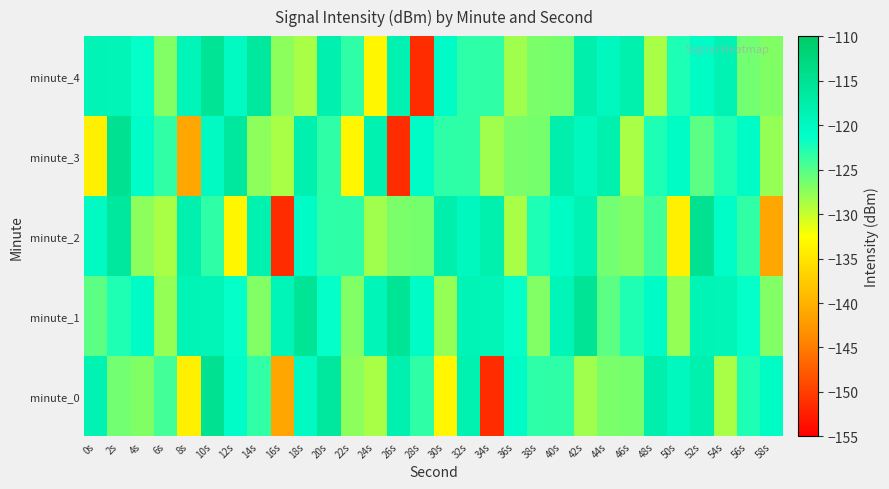

Reading left to right, what are all the values shown in this chart?

minute_0: 0s=-118.5	2s=-126.3	4s=-127.0	6s=-124.2	8s=-134.0	10s=-114.8	12s=-120.8	14s=-123.4	16s=-141.2	18s=-120.1	20s=-116.2	22s=-127.4	24s=-128.6	26s=-118.0	28s=-123.3	30s=-133.3	32s=-118.3	34s=-151.4	36s=-120.6	38s=-123.2	40s=-123.4	42s=-128.4	44s=-126.6	46s=-126.5	48s=-117.8	50s=-119.8	52s=-118.0	54s=-128.7	56s=-122.5	58s=-120.5
minute_1: 0s=-125.2	2s=-122.7	4s=-120.6	6s=-127.8	8s=-118.7	10s=-119.0	12s=-121.5	14s=-127.0	16s=-119.1	18s=-115.3	20s=-121.5	22s=-127.0	24s=-119.1	26s=-115.3	28s=-120.6	30s=-127.8	32s=-118.7	34s=-119.0	36s=-121.5	38s=-127.0	40s=-119.1	42s=-115.3	44s=-125.2	46s=-122.7	48s=-120.6	50s=-127.8	52s=-118.7	54s=-119.0	56s=-121.5	58s=-127.0
minute_2: 0s=-120.1	2s=-116.2	4s=-127.4	6s=-128.6	8s=-118.0	10s=-123.3	12s=-133.3	14s=-118.3	16s=-151.4	18s=-120.6	20s=-123.2	22s=-123.4	24s=-128.4	26s=-126.6	28s=-126.5	30s=-117.8	32s=-119.8	34s=-118.0	36s=-128.7	38s=-122.5	40s=-120.5	42s=-118.5	44s=-126.3	46s=-127.0	48s=-124.2	50s=-134.0	52s=-114.8	54s=-120.8	56s=-123.4	58s=-141.2
minute_3: 0s=-134.0	2s=-114.8	4s=-120.8	6s=-123.4	8s=-141.2	10s=-120.1	12s=-116.2	14s=-127.4	16s=-128.6	18s=-118.0	20s=-123.3	22s=-133.3	24s=-118.3	26s=-151.4	28s=-120.6	30s=-123.2	32s=-123.4	34s=-128.4	36s=-126.6	38s=-126.5	40s=-117.8	42s=-119.8	44s=-118.0	46s=-128.7	48s=-122.5	50s=-120.5	52s=-125.2	54s=-122.7	56s=-120.6	58s=-127.8
minute_4: 0s=-118.7	2s=-119.0	4s=-121.5	6s=-127.0	8s=-119.1	10s=-115.3	12s=-120.1	14s=-116.2	16s=-127.4	18s=-128.6	20s=-118.0	22s=-123.3	24s=-133.3	26s=-118.3	28s=-151.4	30s=-120.6	32s=-123.2	34s=-123.4	36s=-128.4	38s=-126.6	40s=-126.5	42s=-117.8	44s=-119.8	46s=-118.0	48s=-128.7	50s=-122.5	52s=-120.5	54s=-118.5	56s=-126.3	58s=-127.0